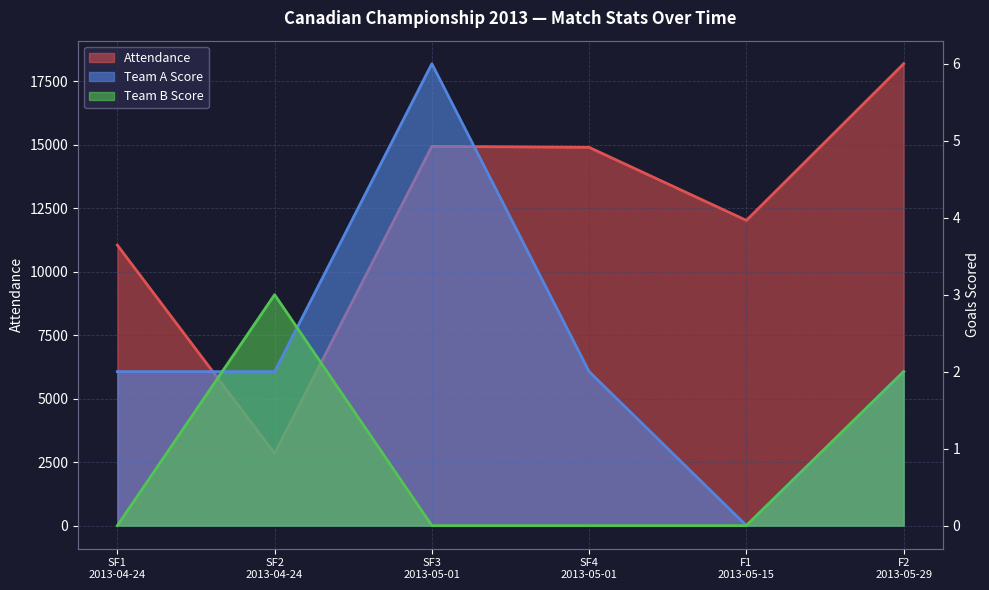

True or false: Team A Score has more than 2 points higher than both neighbors.

False